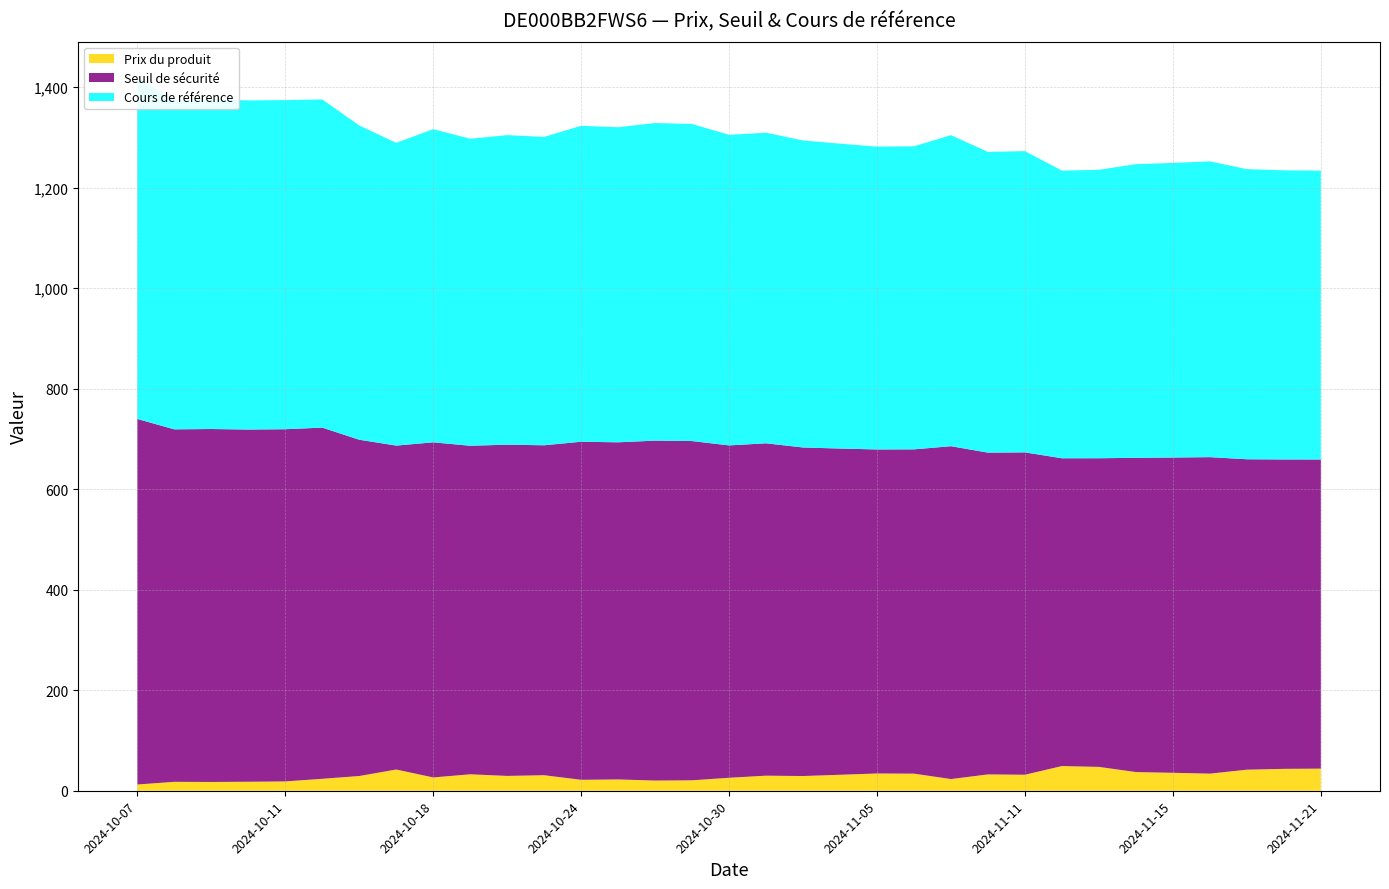

Reading left to right, list all the values displayed in this chart.

Prix du produit: 12.4	17.8	17.5	17.9	18.6	23.8	29.3	42.3	26.5	32.7	29.5	30.9	21.8	22.5	20.3	20.8	25.8	30.0	29.3	31.8	34.4	34.0	23.3	32.5	31.9	49.1	47.5	37.2	35.7	34.0	41.9	43.6	44.0
Seuil de sécurité: 727.4	701.4	702.3	700.9	700.9	698.8	669.2	644.6	666.8	653.8	659.1	656.6	672.7	670.9	676.3	675.1	661.4	661.4	653.8	649.2	644.8	645.3	662.3	640.3	641.5	612.5	614.2	625.3	627.3	629.8	617.7	615.7	615.1
Cours de référence: 679.8	655.5	656.4	655.0	655.0	653.1	625.4	602.4	623.2	611.0	616.0	613.6	628.7	627.0	632.1	630.9	618.1	618.1	611.0	606.7	602.6	603.1	619.0	598.4	599.5	572.4	574.0	584.4	586.3	588.6	577.3	575.4	574.9